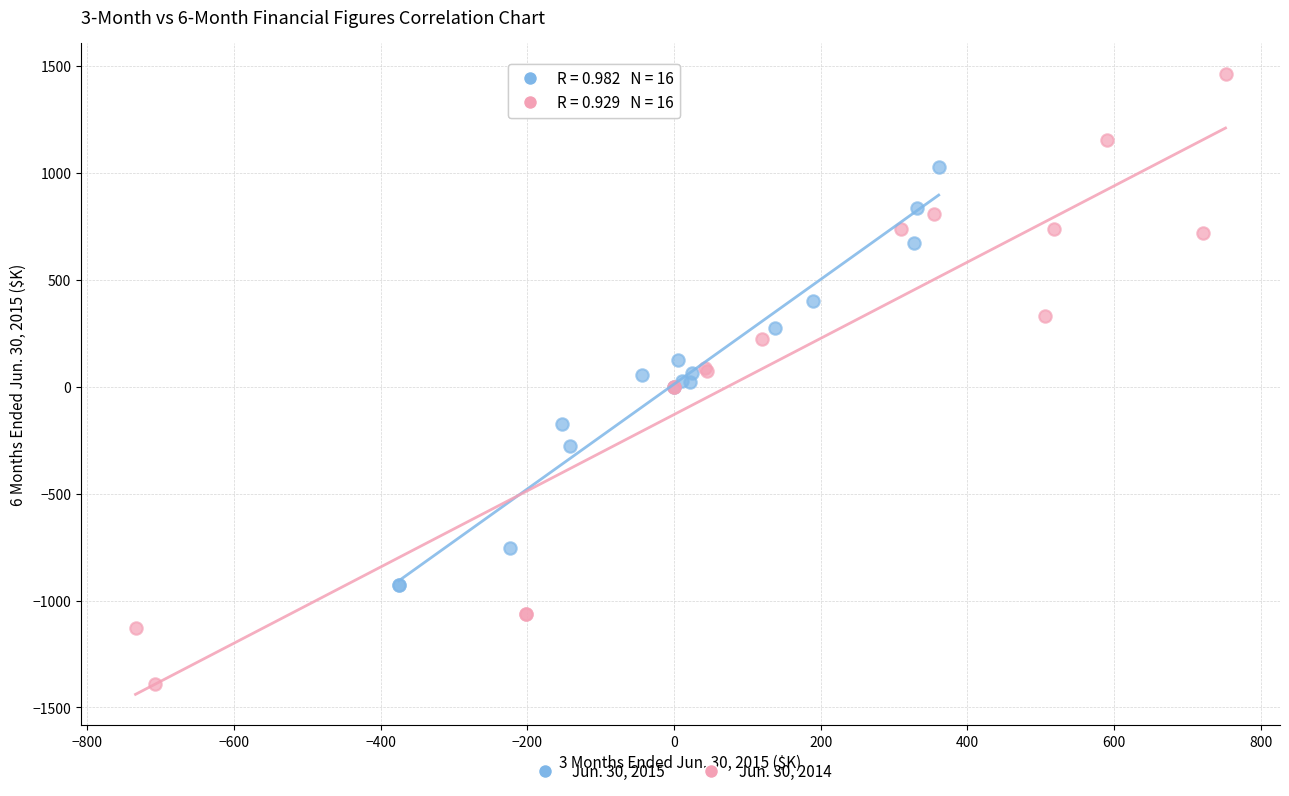

What are all the series names shown in the legend?

Jun. 30, 2015, Jun. 30, 2014